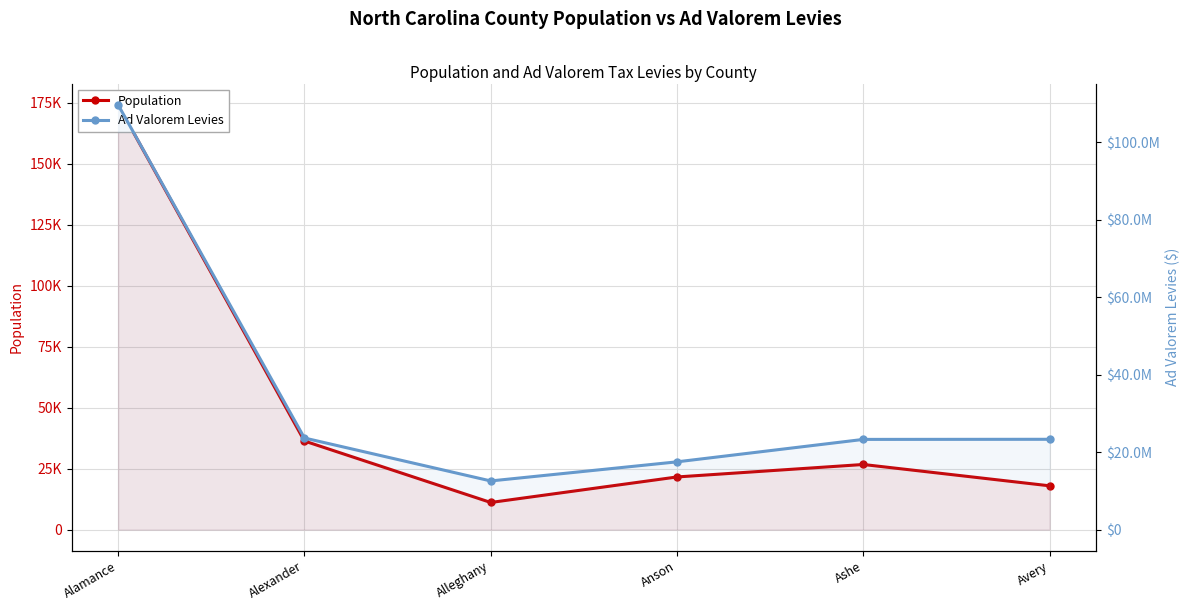

What is the label of the 4th point from the right?

Alleghany